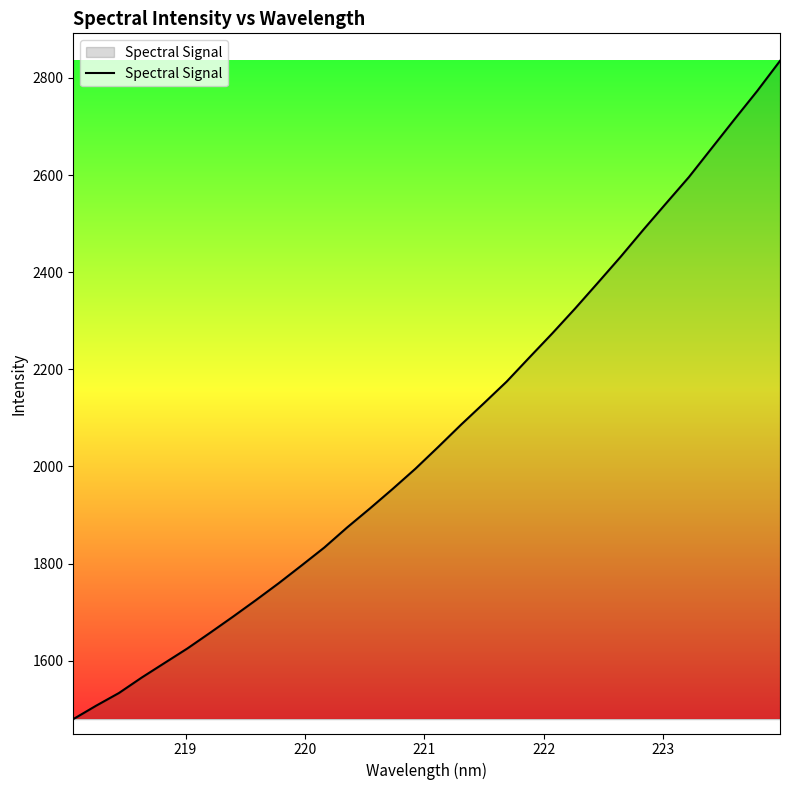

What is the maximum value shown in the chart?

2835.0